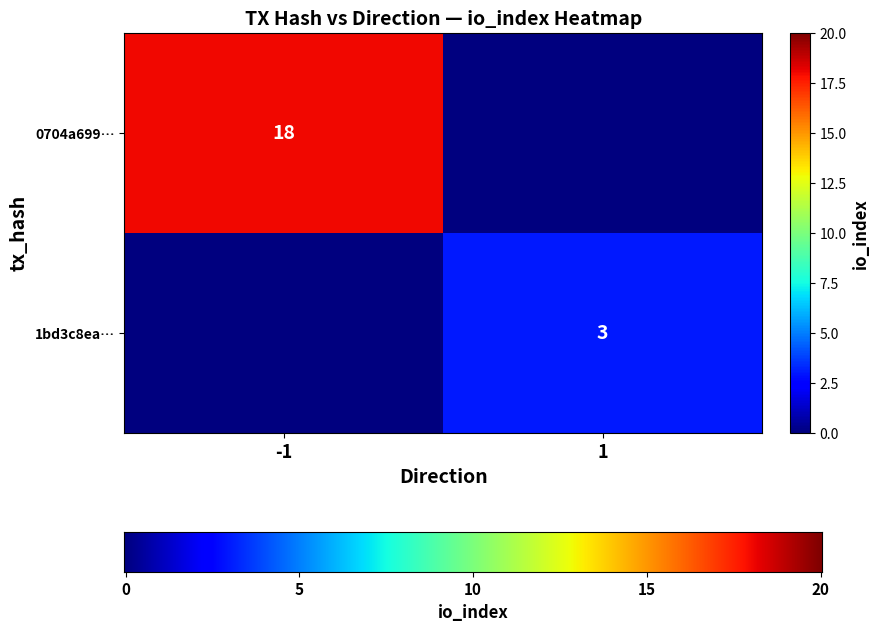

Between direction and io_index, which series saw the biggest shift?

0704a69999749d30935f3efec5e92ed55965a24